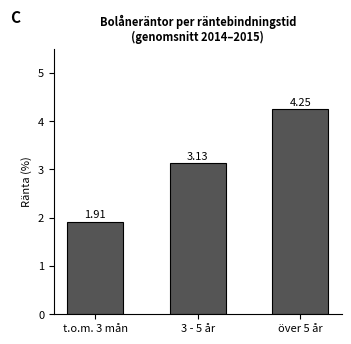

What is the label of the 2nd bar from the left?

3 - 5 år